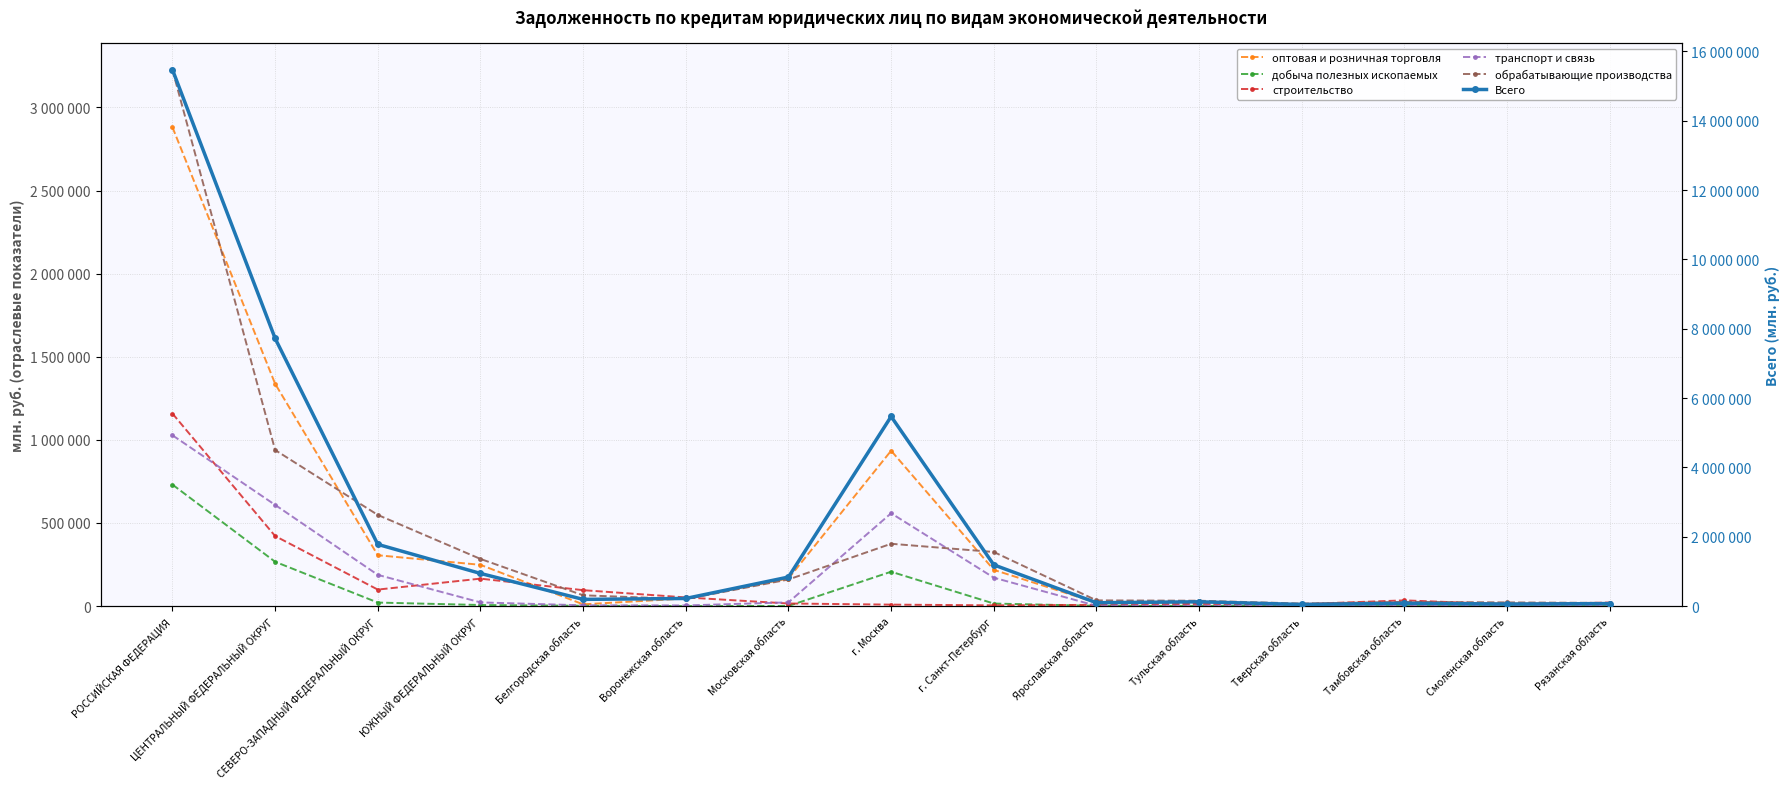

How many intersections are there between транспорт и связь and обрабатывающие производства?

2